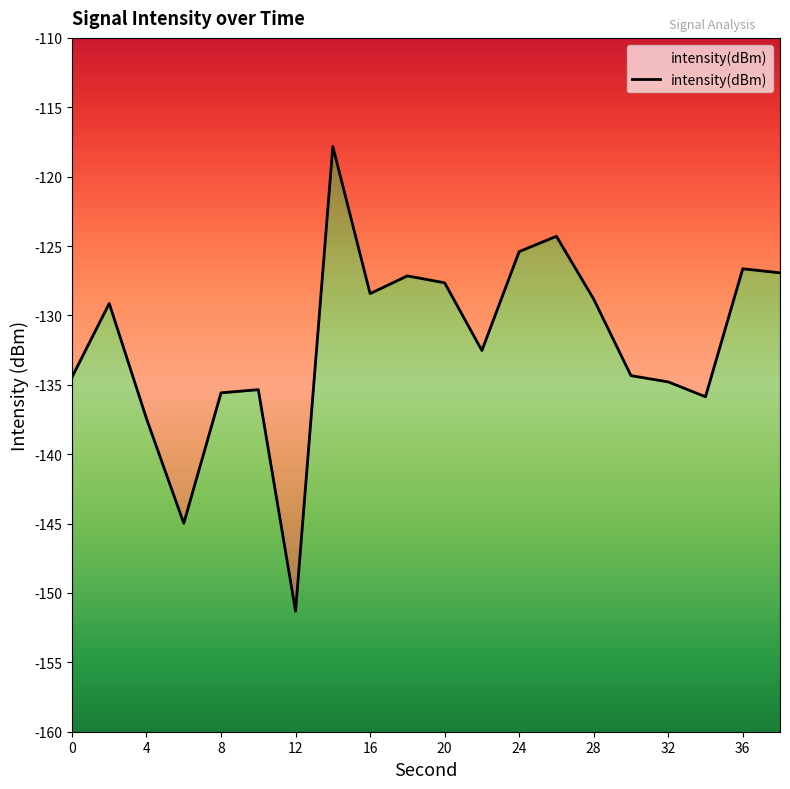

What is the average value?

-131.9